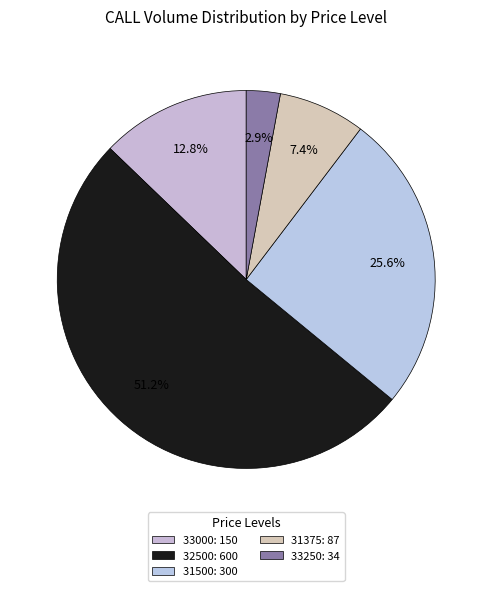

Which slice is the largest?

32500